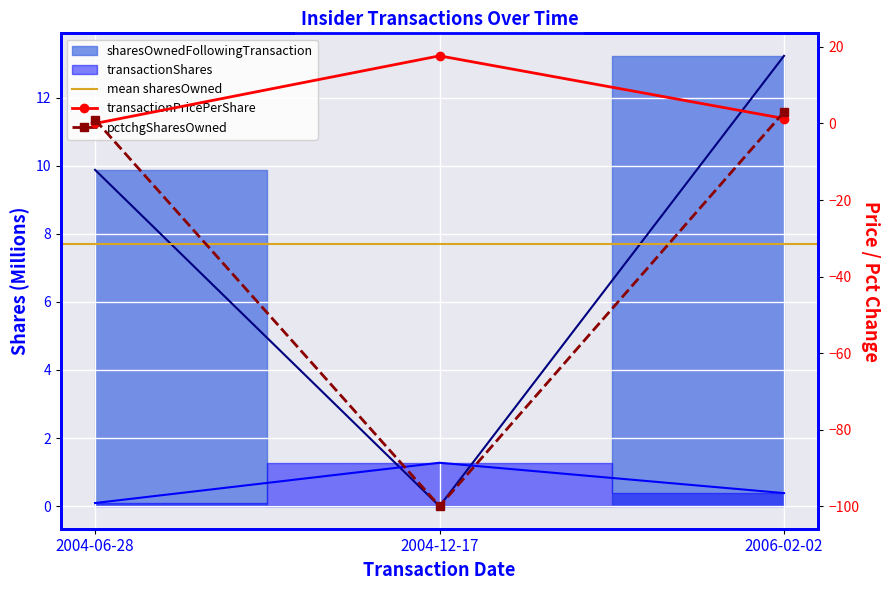

At which category does the chart reach its minimum across all series?

2004-12-17